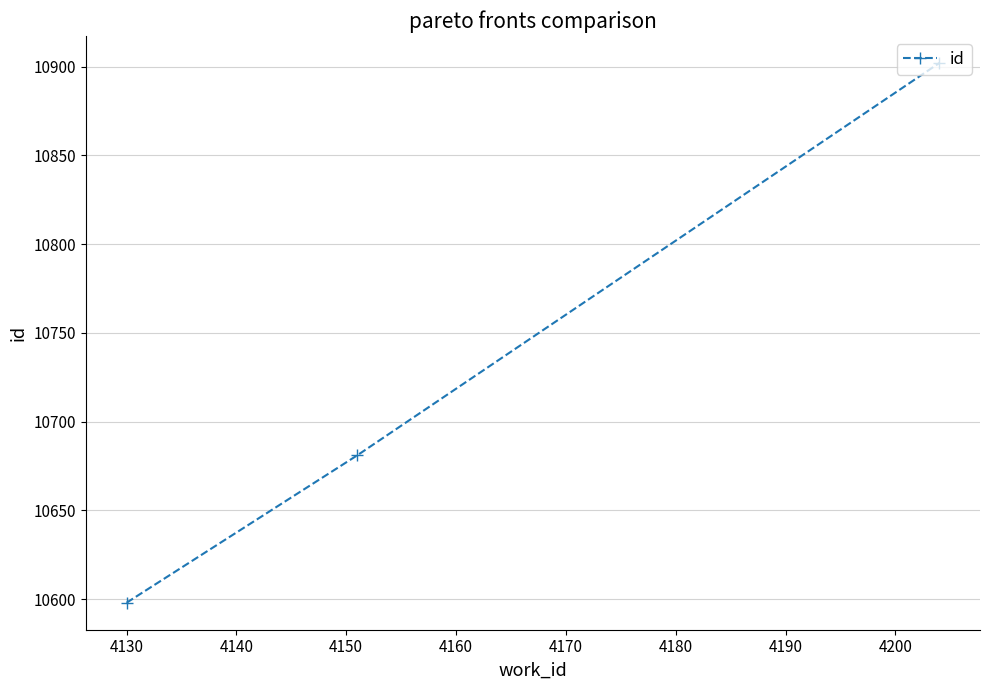

What is the minimum value shown in the chart?

10598